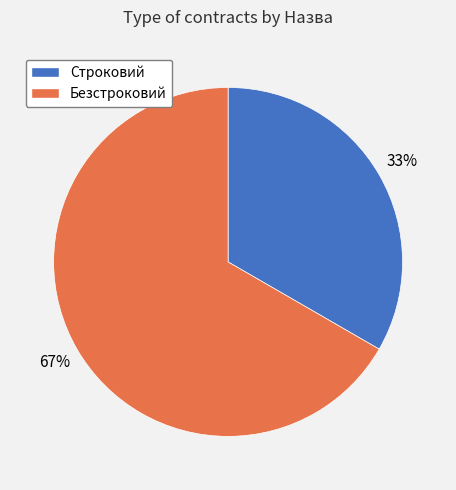

The Безстроковий slice represents 67% of the pie. True or false?

True